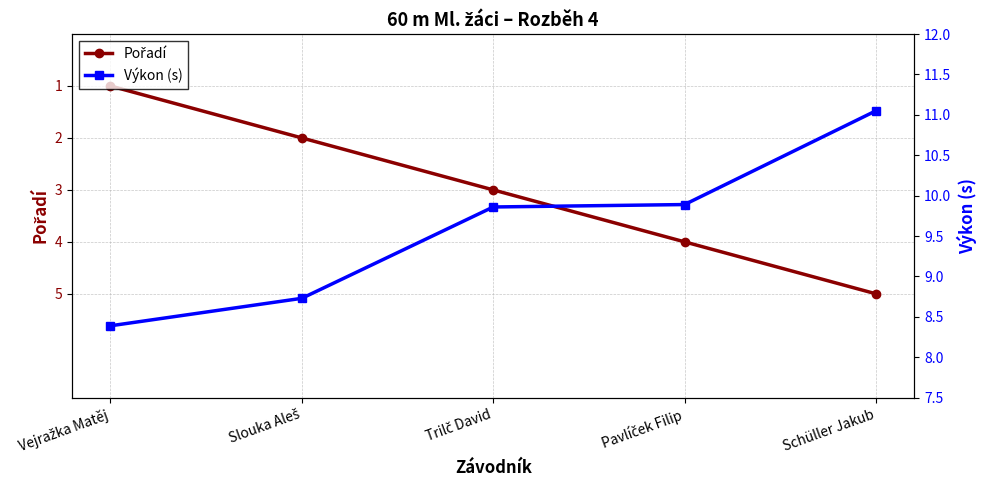

True or false: Pořadí and Výkon (s) cross at least once.

False